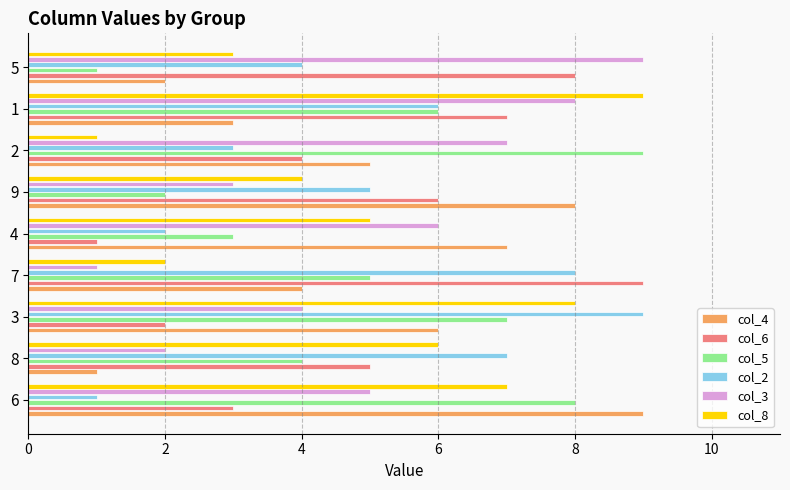

Is the value of col_2 at 7 greater than the value of col_8 at 2?

Yes